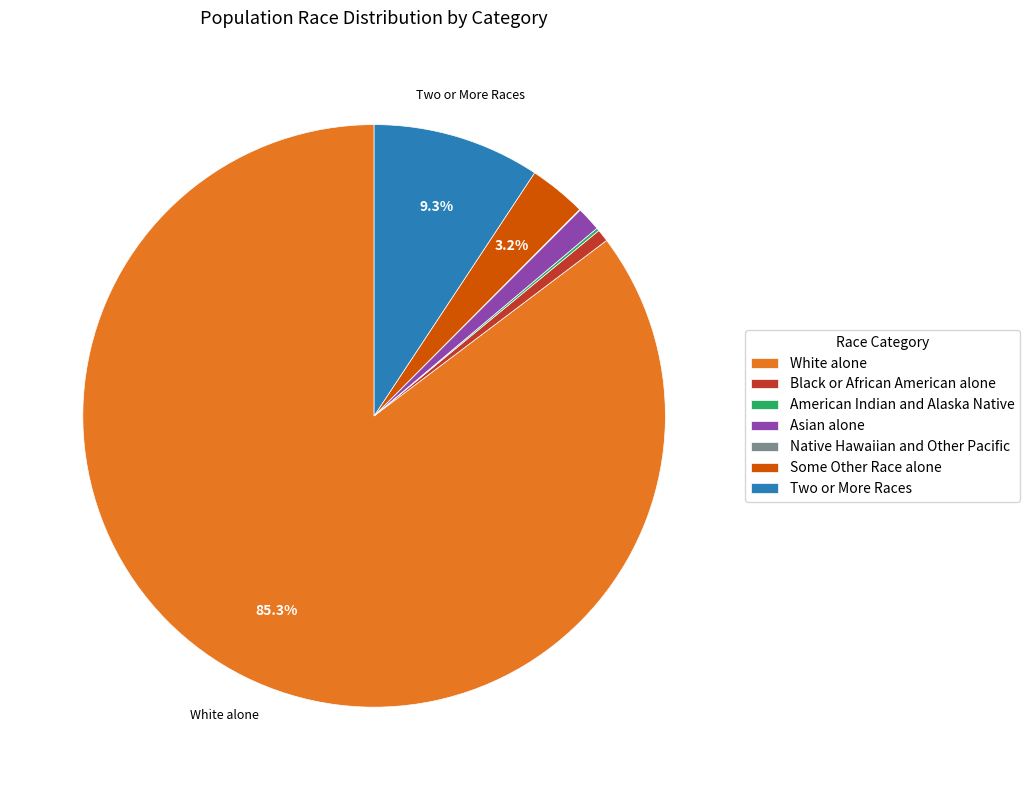

Which has a higher value, Two or More Races or Some Other Race alone?

Two or More Races